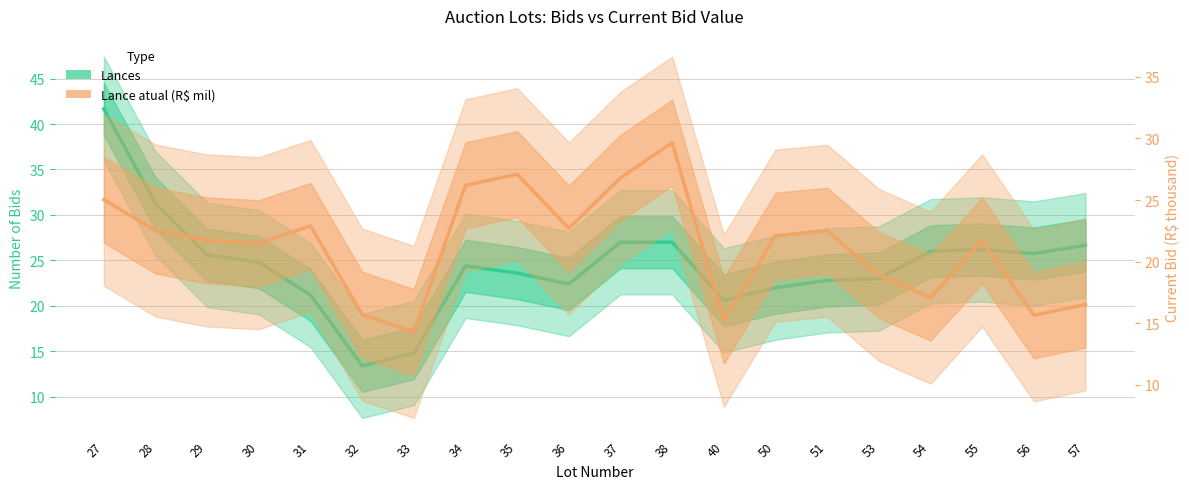

Which series has the largest range (max minus min)?

Lances